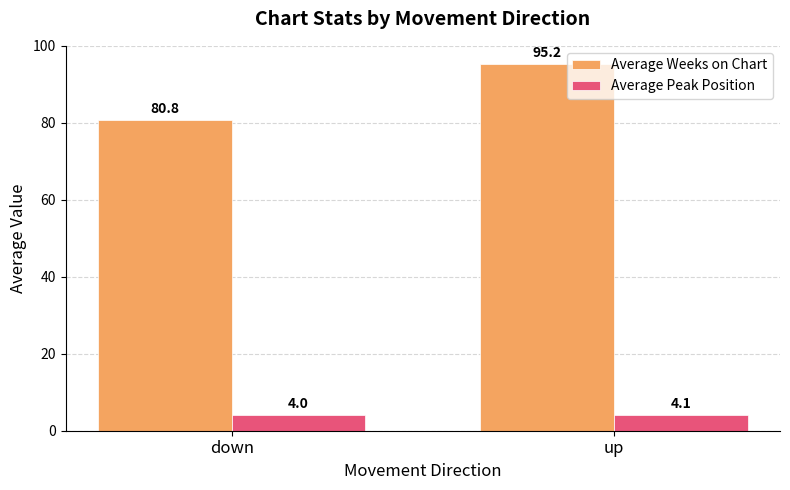

Rank the categories by Average Peak Position value from lowest to highest.

down, up